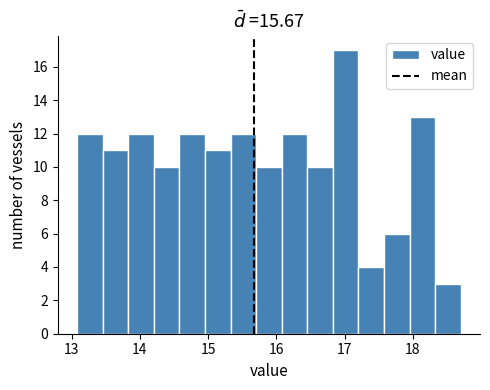

Around what value on the x-axis is the tallest bar? Give the approximate position of its centre, as read against the axis.

17.0